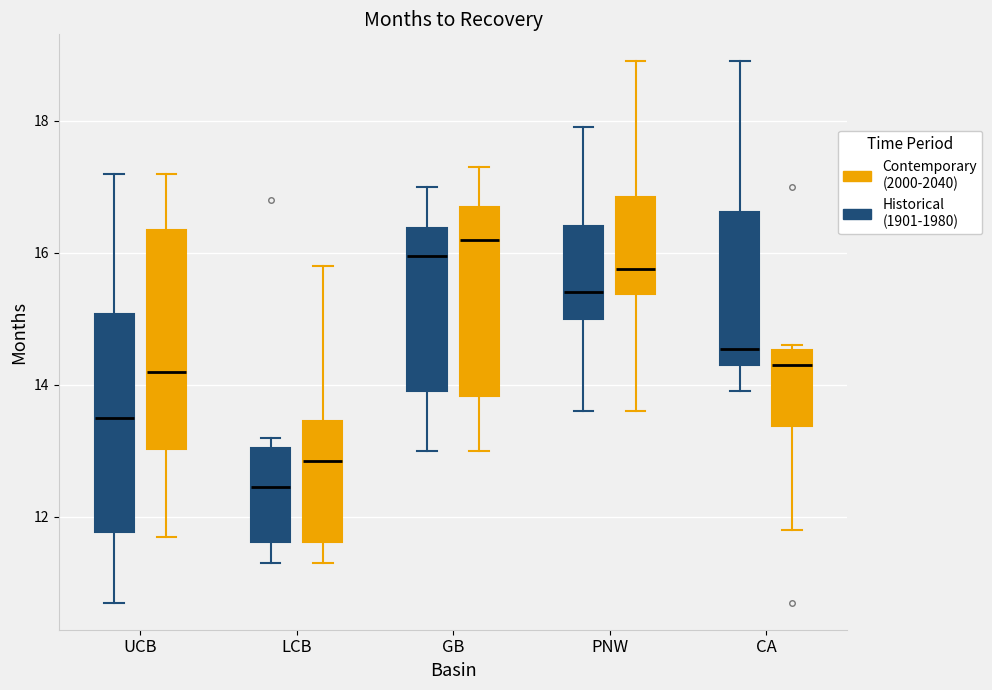

Which box's median line is the lowest?

LCB (Historical (1901-1980))